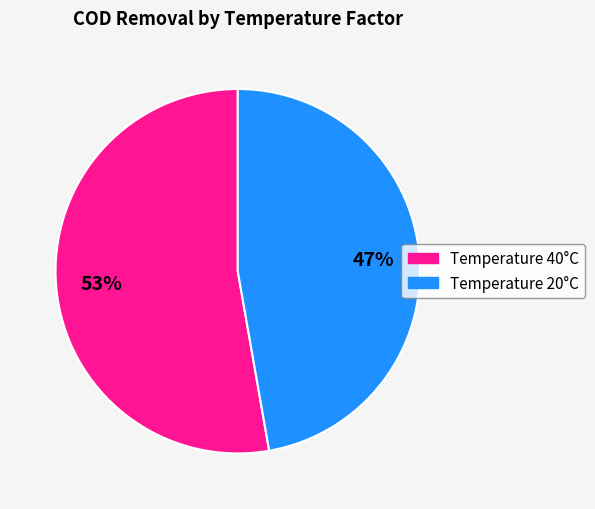

Approximately how many times larger is the value at Temperature 20°C compared to Temperature 40°C?

0.9